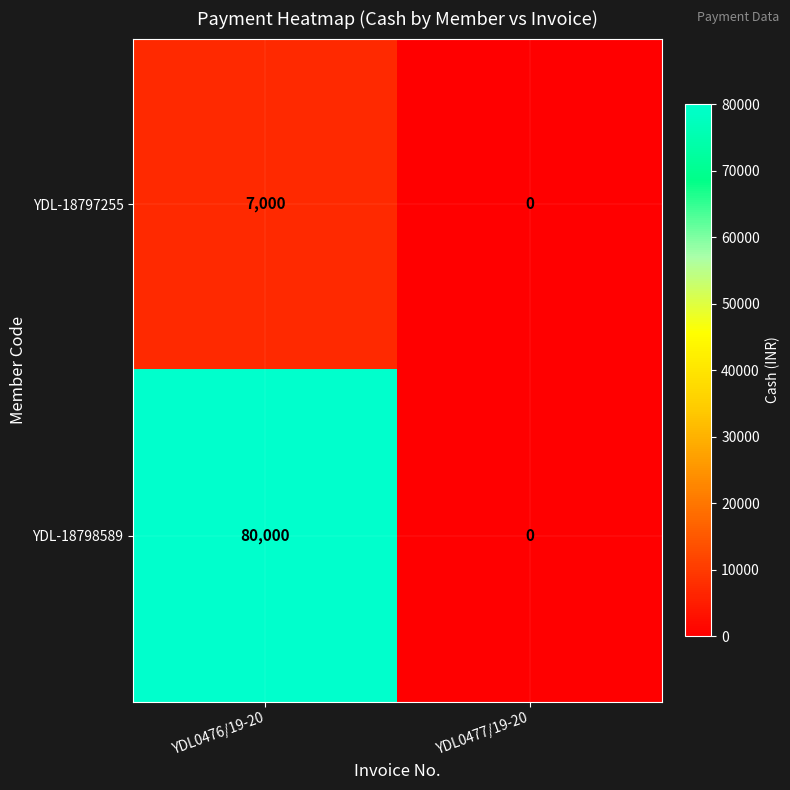

The YDL-18797255 series shows 7000 at YDL0476/19-20. True or false?

True